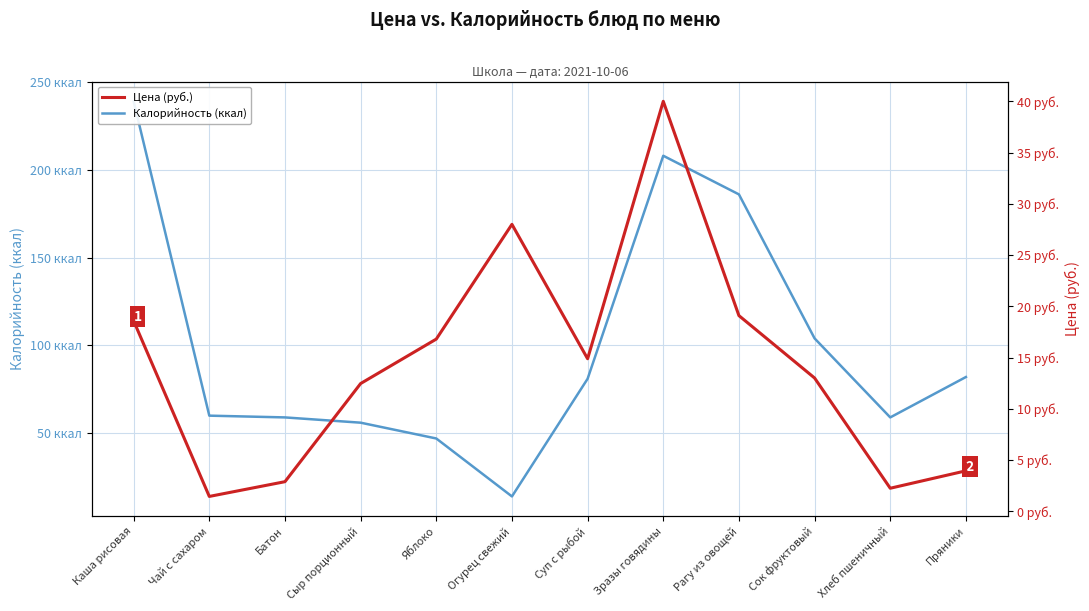

What are all the series names shown in the legend?

Калорийность (ккал), Цена (руб.)